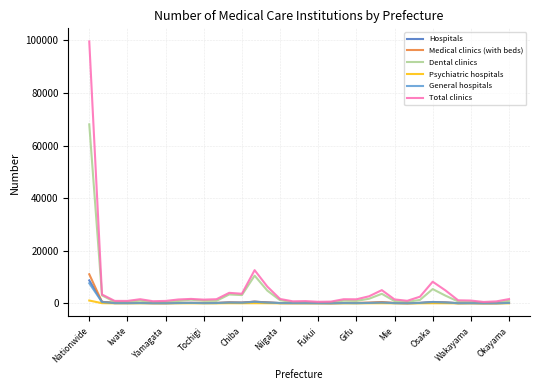

What is the sum of all Dental clinics values?

124547